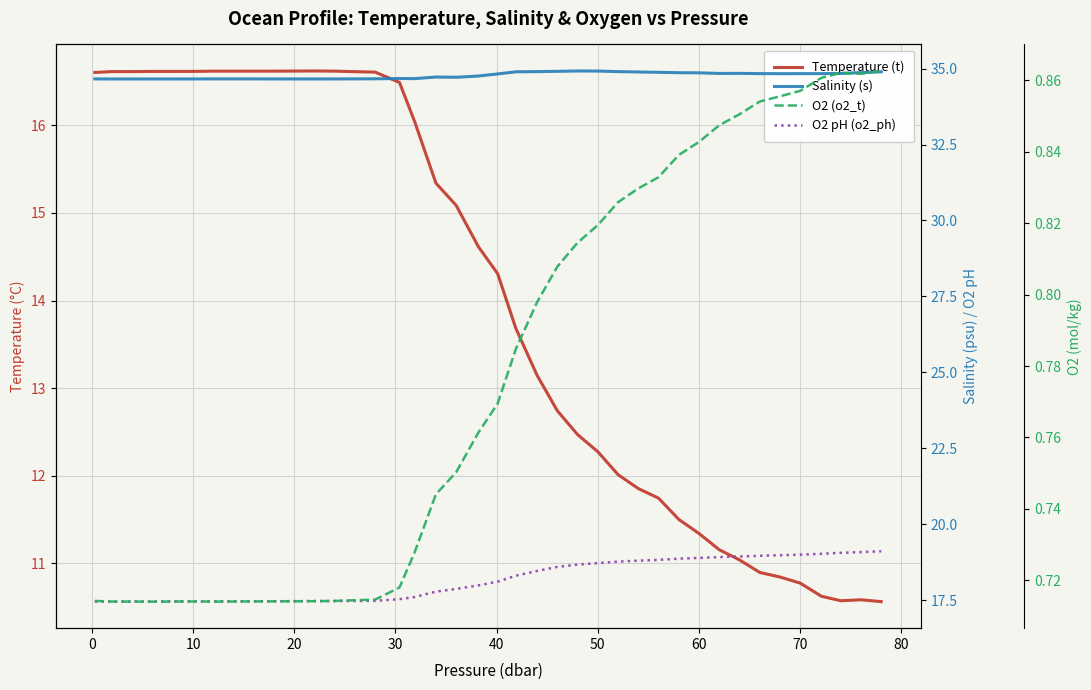

At which category does O2 (o2_t) reach its first local valley?

20